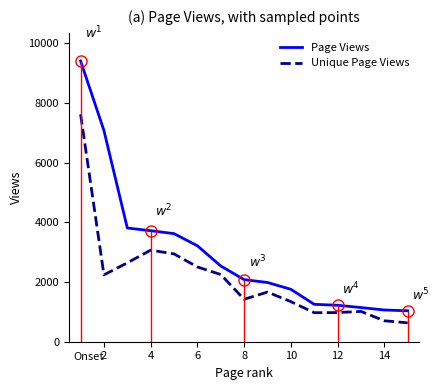

Which series has the widest spread of values?

Page Views